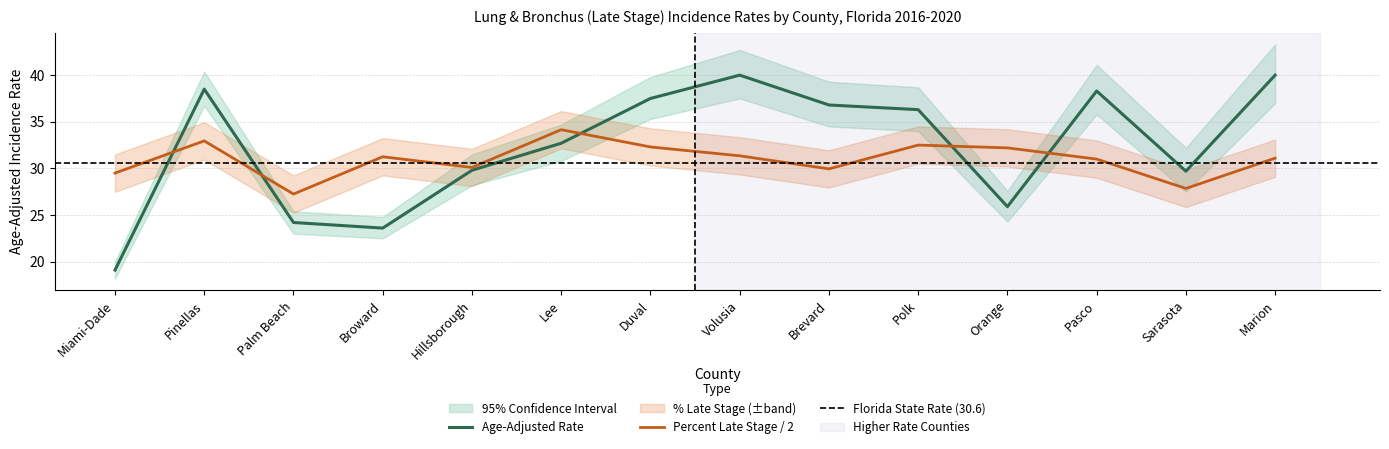

Does the chart display data point markers on the line(s)?

No